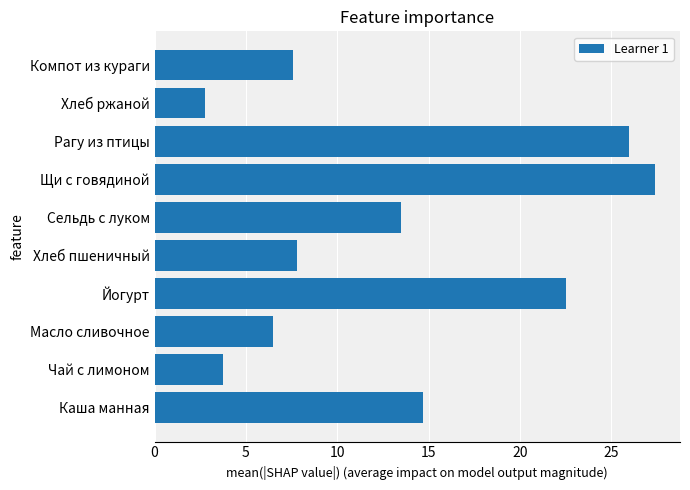

The chart shows a value of 6.6 at Йогурт. True or false?

False